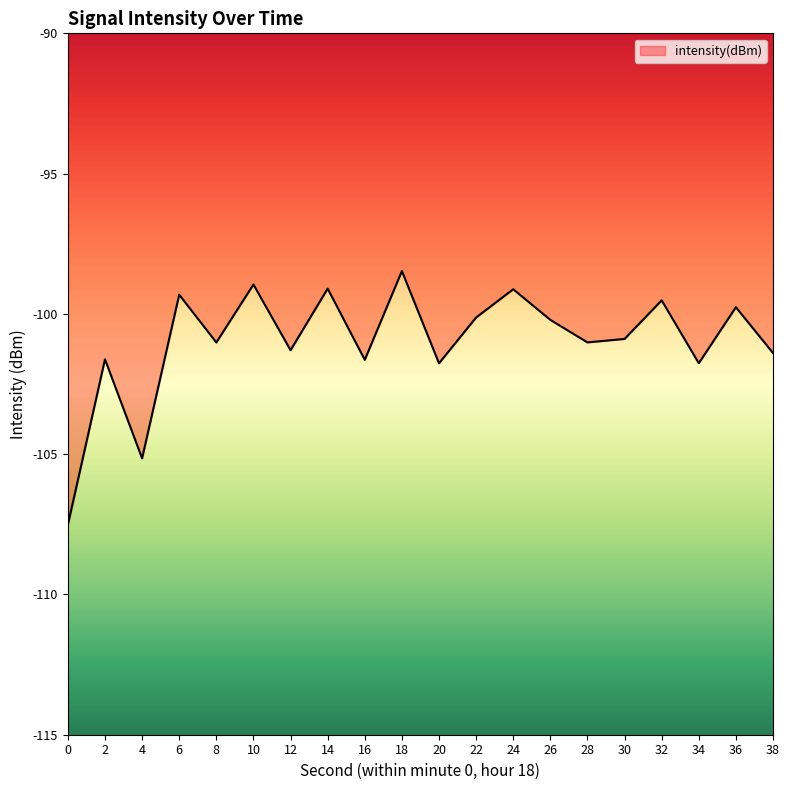

What is the smallest value displayed?

-107.5